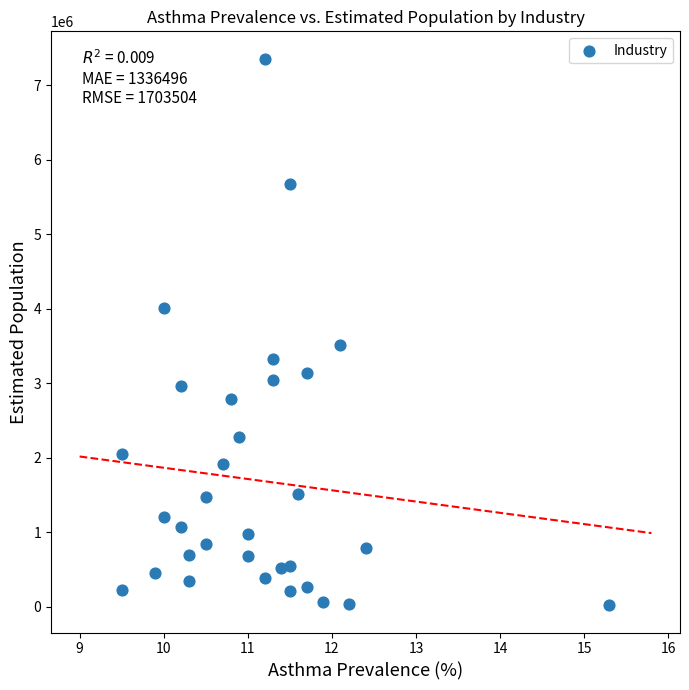

What Y value in the scatter plot is closest to 3690522?

3513803